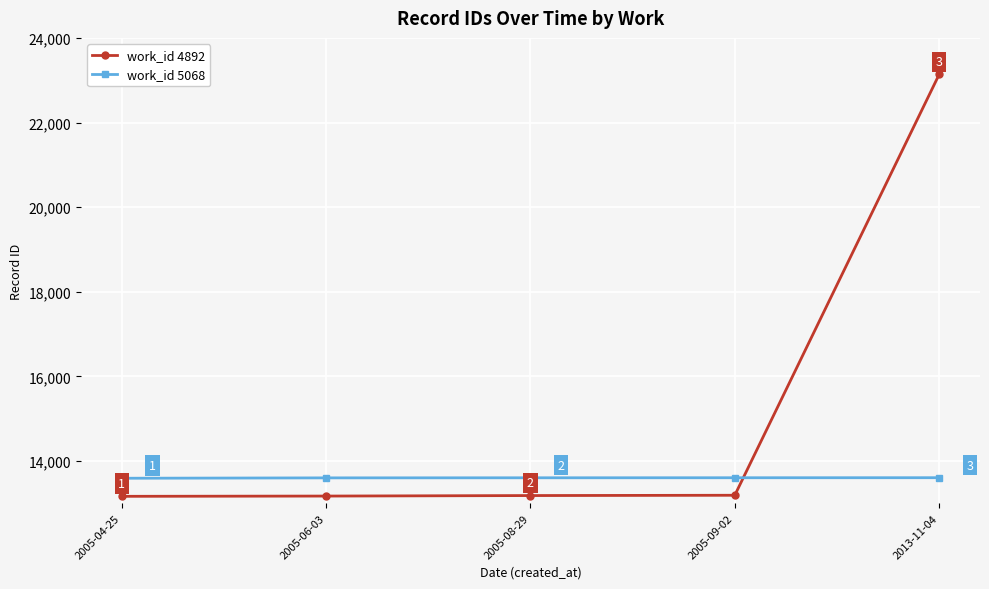

What are all the series names shown in the legend?

work_id 4892, work_id 5068